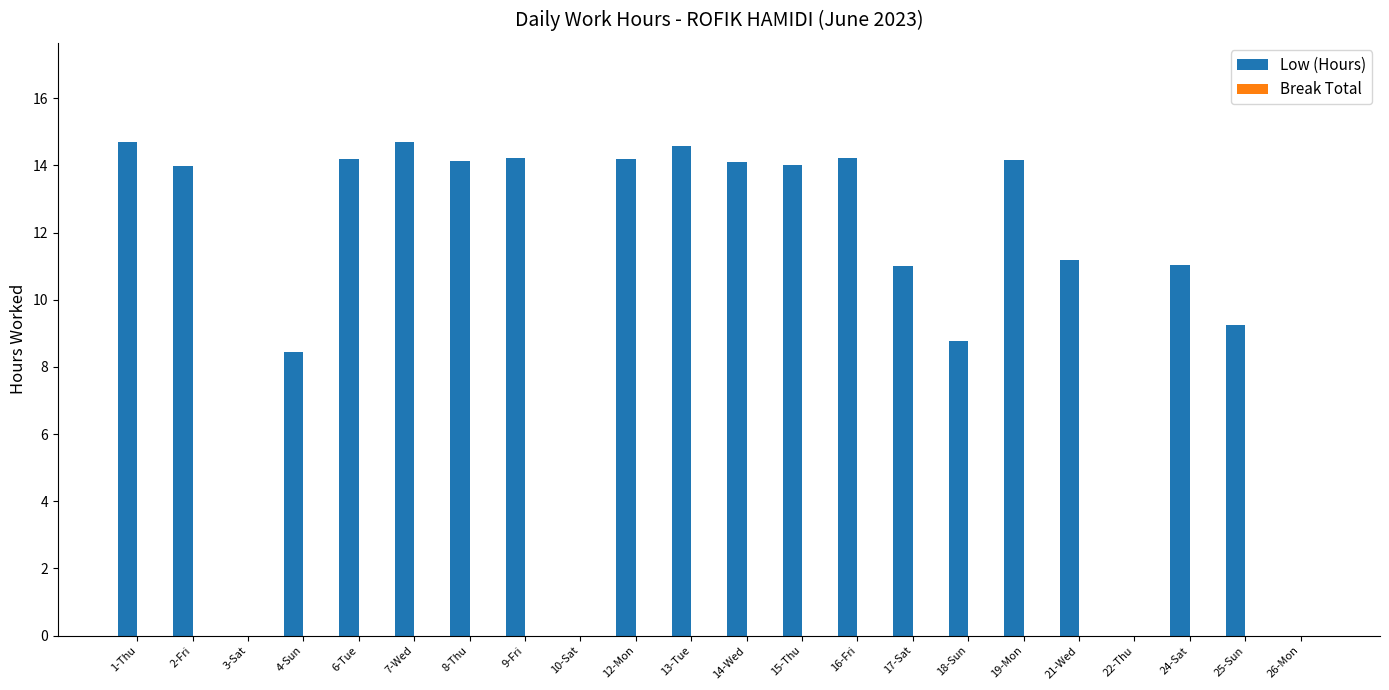

Which has a higher value, 19-Mon or 3-Sat?

19-Mon